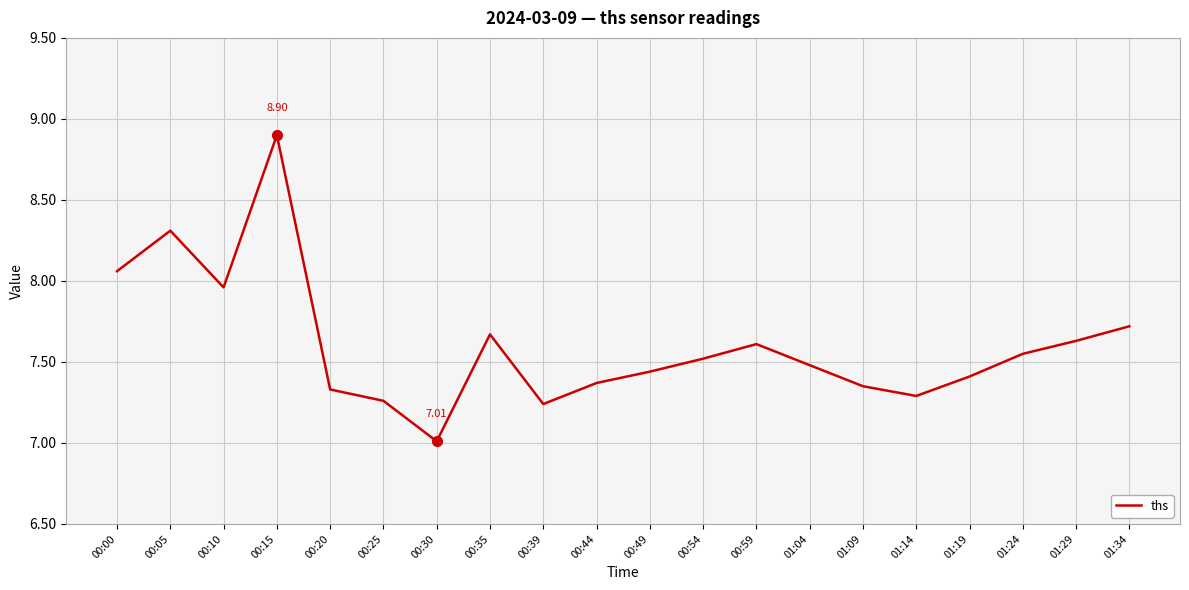

Is it true that the value at 01:34 is 7.7?

True